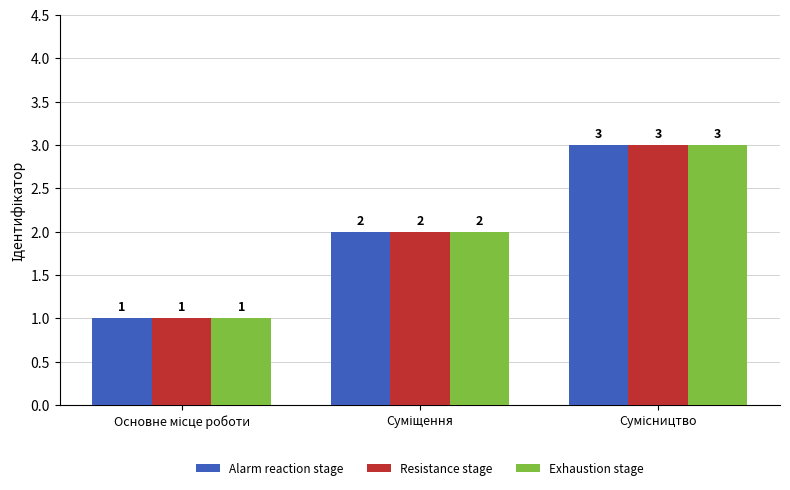

What is the value of the Alarm reaction stage bar at the 1st from the left?

1